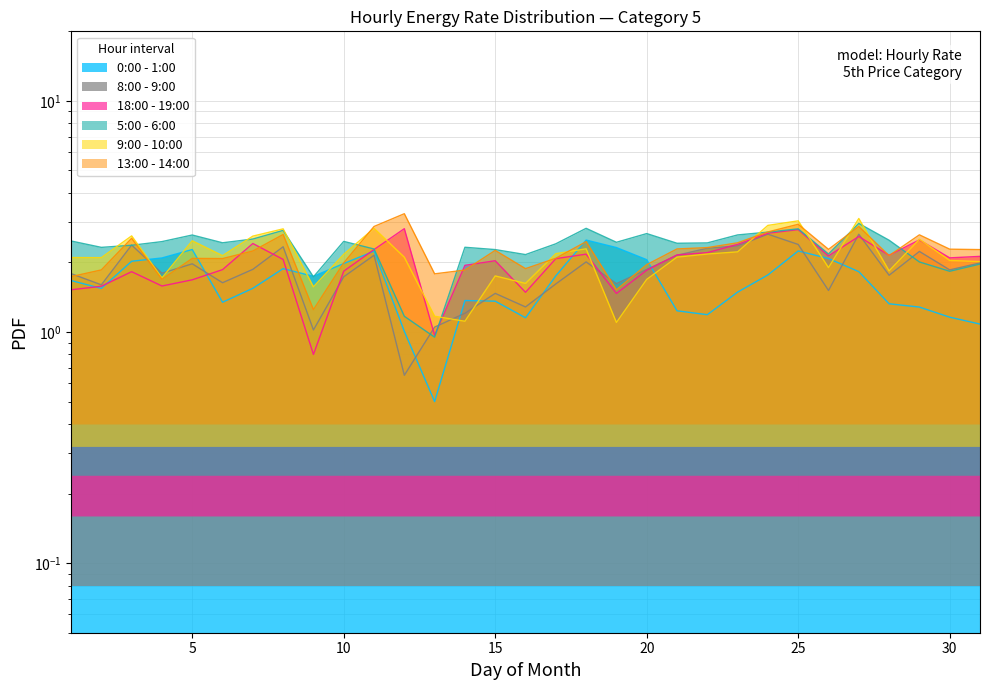

Reading left to right, transcribe all the data shown in this chart.

0:00 - 1:00: 1=1.7	2=1.5	3=2.0	4=2.1	5=2.3	6=1.3	7=1.5	8=1.9	9=1.7	10=2.0	11=2.2	12=1.0	13=0.5	14=1.4	15=1.4	16=1.2	17=1.8	18=2.5	19=2.3	20=2.1	21=1.2	22=1.2	23=1.5	24=1.8	25=2.2	26=2.1	27=1.8	28=1.3	29=1.3	30=1.2	31=1.1
8:00 - 9:00: 1=1.8	2=1.6	3=2.4	4=1.8	5=2.0	6=1.6	7=1.9	8=2.3	9=1.0	10=1.7	11=2.1	12=0.7	13=1.1	14=1.2	15=1.5	16=1.3	17=1.6	18=2.0	19=1.6	20=1.9	21=2.1	22=2.3	23=2.4	24=2.6	25=2.4	26=1.5	27=2.6	28=1.8	29=2.2	30=1.9	31=2.0
18:00 - 19:00: 1=1.5	2=1.6	3=1.8	4=1.6	5=1.7	6=1.9	7=2.4	8=2.1	9=0.8	10=1.8	11=2.3	12=2.8	13=1.0	14=1.9	15=2.0	16=1.5	17=2.1	18=2.2	19=1.5	20=1.9	21=2.2	22=2.2	23=2.4	24=2.7	25=2.8	26=2.1	27=2.6	28=2.1	29=2.5	30=2.1	31=2.1
5:00 - 6:00: 1=2.5	2=2.3	3=2.4	4=2.5	5=2.6	6=2.4	7=2.5	8=2.8	9=1.7	10=2.5	11=2.3	12=1.2	13=0.9	14=2.3	15=2.3	16=2.2	17=2.4	18=2.8	19=2.4	20=2.7	21=2.4	22=2.4	23=2.6	24=2.7	25=2.8	26=2.2	27=3.0	28=2.5	29=2.0	30=1.8	31=2.0
9:00 - 10:00: 1=2.1	2=2.1	3=2.6	4=1.7	5=2.5	6=2.1	7=2.6	8=2.8	9=1.6	10=2.2	11=2.8	12=2.1	13=1.2	14=1.1	15=1.7	16=1.6	17=2.2	18=2.3	19=1.1	20=1.7	21=2.1	22=2.2	23=2.2	24=2.9	25=3.0	26=1.9	27=3.1	28=1.8	29=2.5	30=2.0	31=2.0
13:00 - 14:00: 1=1.7	2=1.9	3=2.5	4=1.7	5=2.1	6=2.1	7=2.2	8=2.6	9=1.2	10=2.0	11=2.9	12=3.2	13=1.8	14=1.9	15=2.3	16=1.9	17=2.1	18=2.5	19=1.5	20=2.0	21=2.3	22=2.3	23=2.4	24=2.7	25=2.9	26=2.3	27=2.9	28=2.1	29=2.6	30=2.3	31=2.3